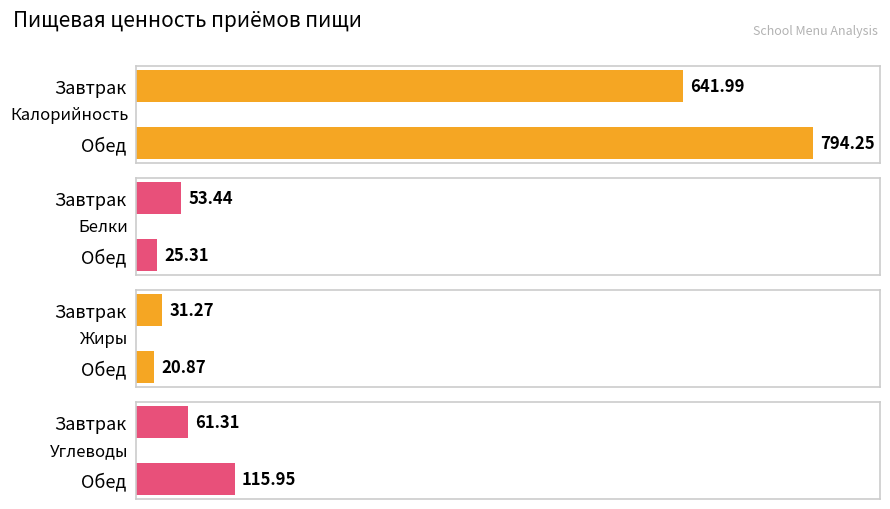

Which category has the highest value across all series?

Обед